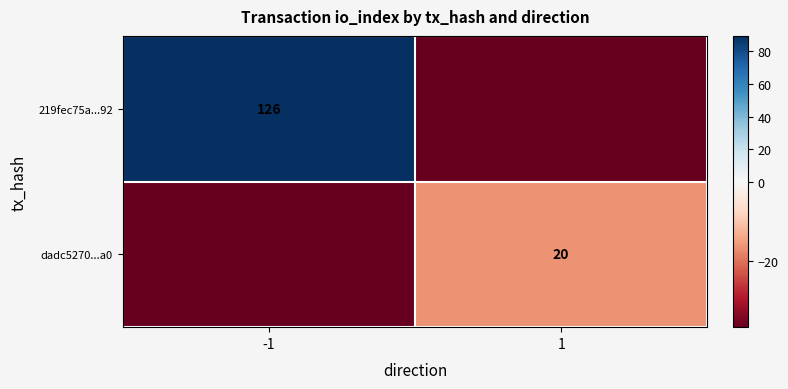

The 219fec75a...92 series shows 126.0 at -1. True or false?

True